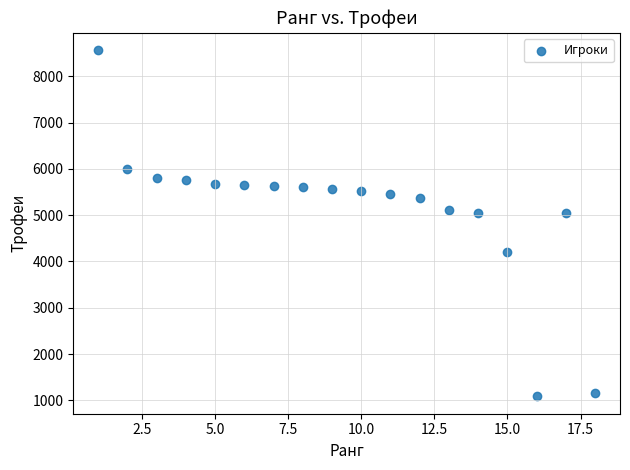

What is the range of Y values (max minus min)?

7476